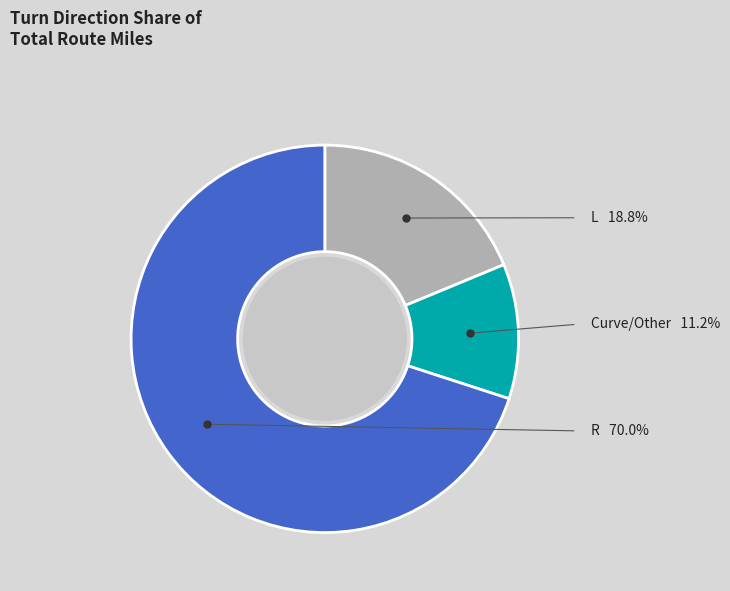

Is there any slice that represents more than half of the pie?

Yes